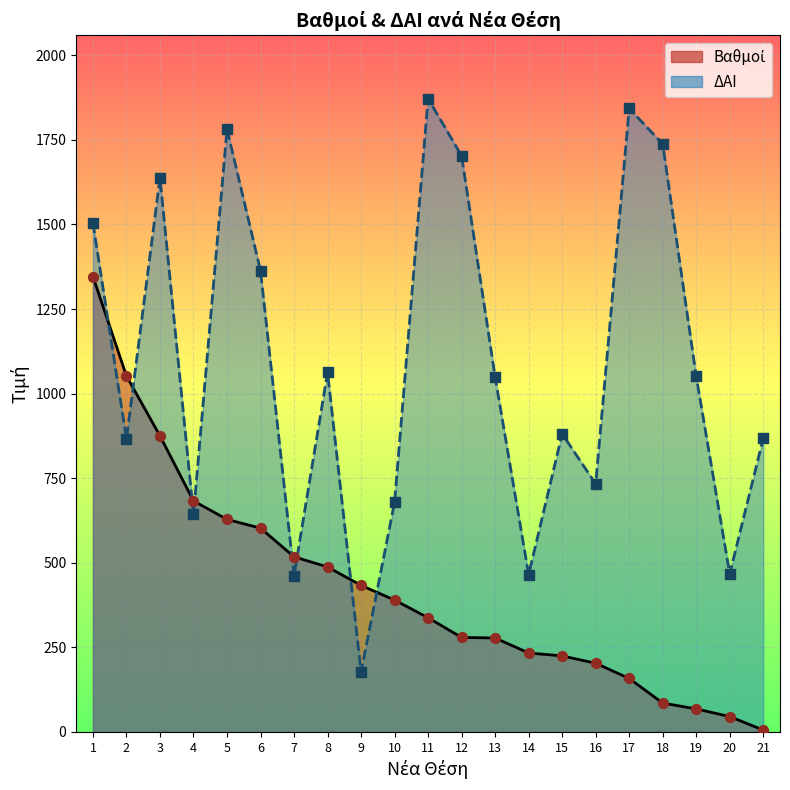

Which series reaches the minimum Y coordinate?

Βαθμοί